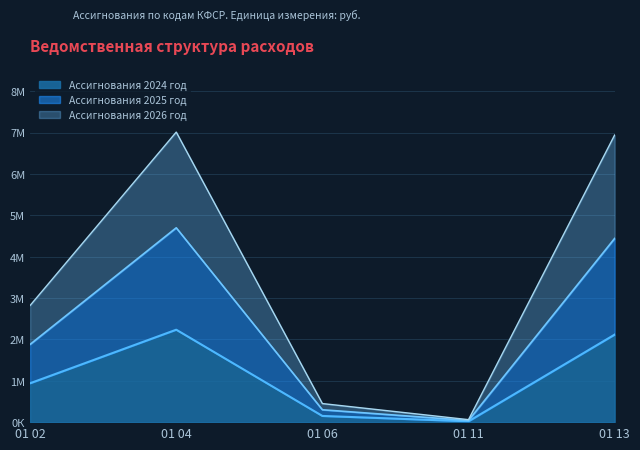

Is it true that Ассигнования 2025 год equals 40000.0 at 01 11?

True